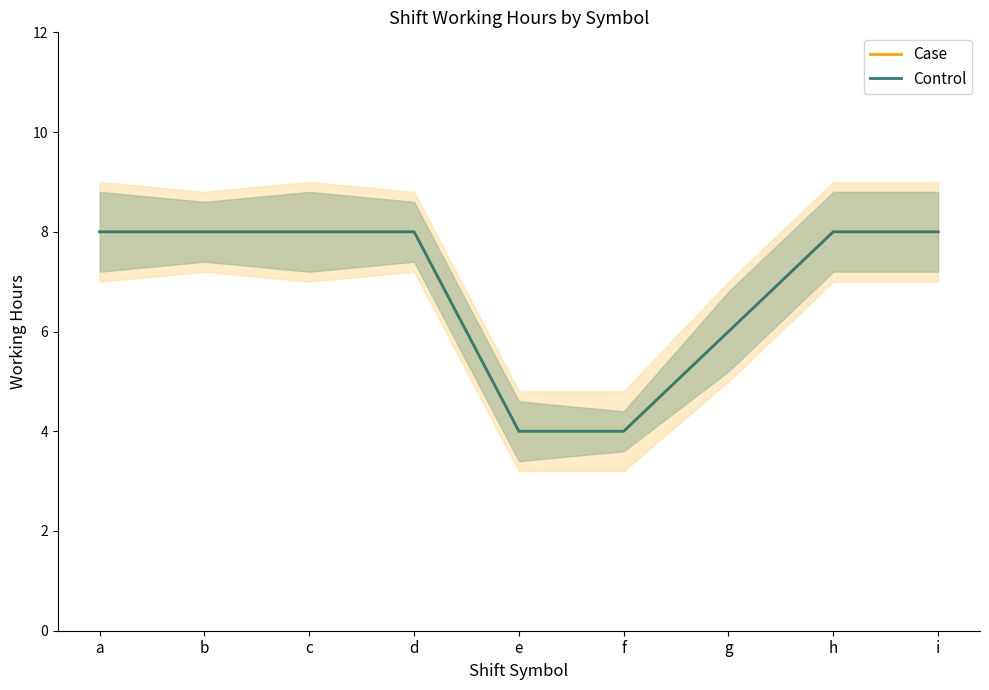

How many interior local valleys does the Control series have?

2